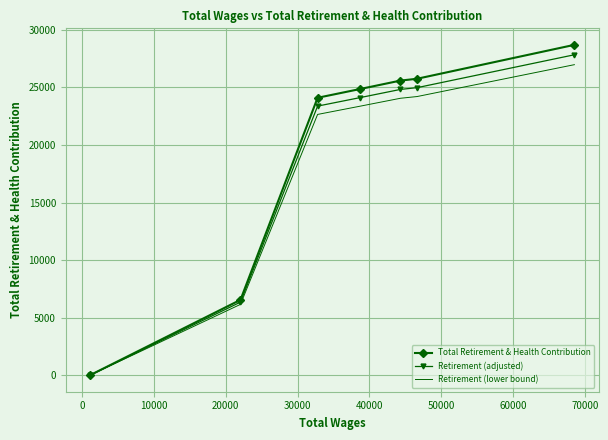

What is the difference between the maximum and second lowest values in the Retirement (lower bound) series?

20825.7